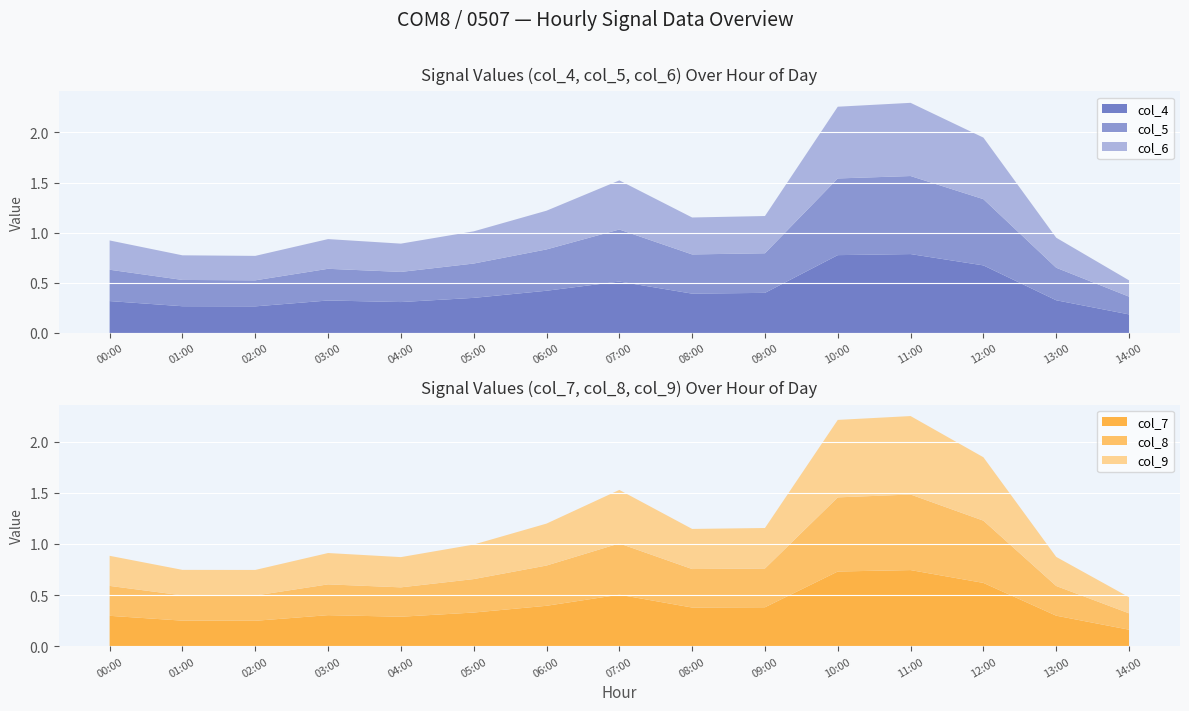

Reading left to right, transcribe all the data shown in this chart.

col_4: 00:00=0.3	01:00=0.3	02:00=0.3	03:00=0.3	04:00=0.3	05:00=0.4	06:00=0.4	07:00=0.5	08:00=0.4	09:00=0.4	10:00=0.8	11:00=0.8	12:00=0.7	13:00=0.3	14:00=0.2
col_5: 00:00=0.3	01:00=0.3	02:00=0.3	03:00=0.3	04:00=0.3	05:00=0.3	06:00=0.4	07:00=0.5	08:00=0.4	09:00=0.4	10:00=0.8	11:00=0.8	12:00=0.7	13:00=0.3	14:00=0.2
col_6: 00:00=0.3	01:00=0.2	02:00=0.2	03:00=0.3	04:00=0.3	05:00=0.3	06:00=0.4	07:00=0.5	08:00=0.4	09:00=0.4	10:00=0.7	11:00=0.7	12:00=0.6	13:00=0.3	14:00=0.2
col_7: 00:00=0.3	01:00=0.2	02:00=0.2	03:00=0.3	04:00=0.3	05:00=0.3	06:00=0.4	07:00=0.5	08:00=0.4	09:00=0.4	10:00=0.7	11:00=0.7	12:00=0.6	13:00=0.3	14:00=0.2
col_8: 00:00=0.3	01:00=0.2	02:00=0.2	03:00=0.3	04:00=0.3	05:00=0.3	06:00=0.4	07:00=0.5	08:00=0.4	09:00=0.4	10:00=0.7	11:00=0.7	12:00=0.6	13:00=0.3	14:00=0.2
col_9: 00:00=0.3	01:00=0.2	02:00=0.3	03:00=0.3	04:00=0.3	05:00=0.3	06:00=0.4	07:00=0.5	08:00=0.4	09:00=0.4	10:00=0.8	11:00=0.8	12:00=0.6	13:00=0.3	14:00=0.2